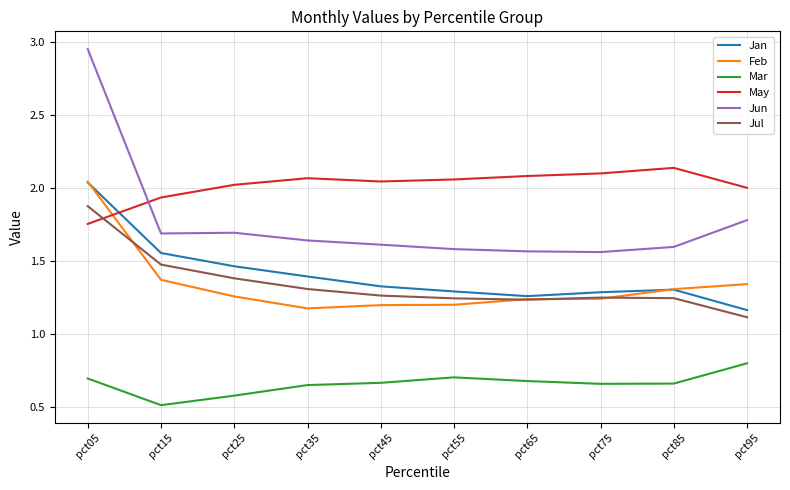

Which label corresponds to the largest value in the chart?

pct05